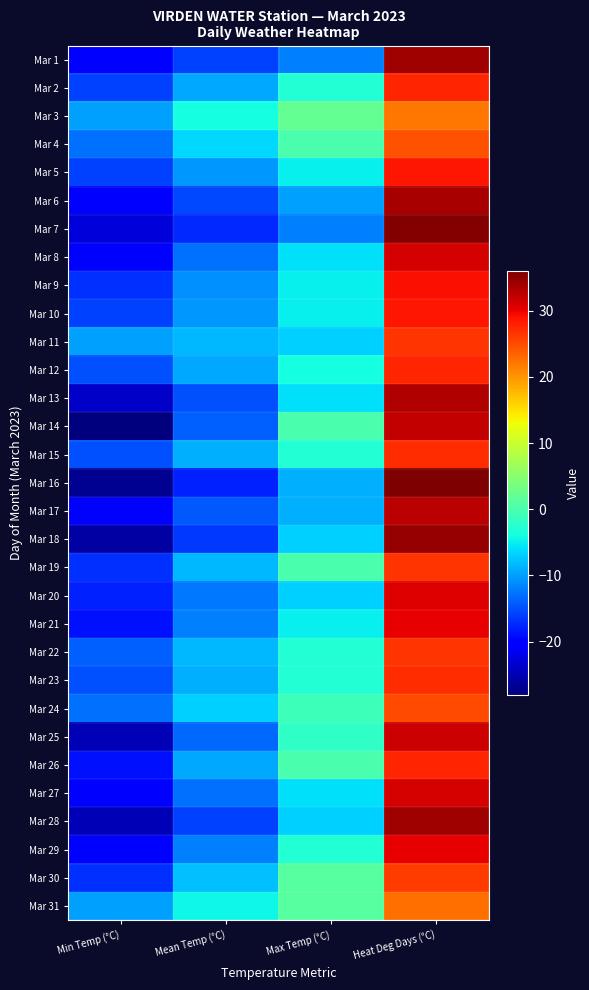

Reading left to right, what are all the values shown in this chart?

Mar 1: Min Temp (°C)=-20.0	Mean Temp (°C)=-16.0	Max Temp (°C)=-12.0	Heat Deg Days (°C)=34.0
Mar 2: Min Temp (°C)=-16.0	Mean Temp (°C)=-9.5	Max Temp (°C)=-3.0	Heat Deg Days (°C)=27.5
Mar 3: Min Temp (°C)=-10.0	Mean Temp (°C)=-4.0	Max Temp (°C)=2.0	Heat Deg Days (°C)=22.0
Mar 4: Min Temp (°C)=-13.0	Mean Temp (°C)=-6.5	Max Temp (°C)=0.0	Heat Deg Days (°C)=24.5
Mar 5: Min Temp (°C)=-16.0	Mean Temp (°C)=-10.5	Max Temp (°C)=-5.0	Heat Deg Days (°C)=28.5
Mar 6: Min Temp (°C)=-21.0	Mean Temp (°C)=-15.5	Max Temp (°C)=-10.0	Heat Deg Days (°C)=33.5
Mar 7: Min Temp (°C)=-23.0	Mean Temp (°C)=-17.5	Max Temp (°C)=-12.0	Heat Deg Days (°C)=35.5
Mar 8: Min Temp (°C)=-20.0	Mean Temp (°C)=-13.0	Max Temp (°C)=-6.0	Heat Deg Days (°C)=31.0
Mar 9: Min Temp (°C)=-17.0	Mean Temp (°C)=-11.0	Max Temp (°C)=-5.0	Heat Deg Days (°C)=29.0
Mar 10: Min Temp (°C)=-16.0	Mean Temp (°C)=-10.5	Max Temp (°C)=-5.0	Heat Deg Days (°C)=28.5
Mar 11: Min Temp (°C)=-10.0	Mean Temp (°C)=-8.5	Max Temp (°C)=-7.0	Heat Deg Days (°C)=26.5
Mar 12: Min Temp (°C)=-15.0	Mean Temp (°C)=-9.5	Max Temp (°C)=-4.0	Heat Deg Days (°C)=27.5
Mar 13: Min Temp (°C)=-24.0	Mean Temp (°C)=-15.0	Max Temp (°C)=-6.0	Heat Deg Days (°C)=33.0
Mar 14: Min Temp (°C)=-28.0	Mean Temp (°C)=-14.0	Max Temp (°C)=0.0	Heat Deg Days (°C)=32.0
Mar 15: Min Temp (°C)=-15.0	Mean Temp (°C)=-9.0	Max Temp (°C)=-3.0	Heat Deg Days (°C)=27.0
Mar 16: Min Temp (°C)=-27.0	Mean Temp (°C)=-18.0	Max Temp (°C)=-9.0	Heat Deg Days (°C)=36.0
Mar 17: Min Temp (°C)=-20.0	Mean Temp (°C)=-14.5	Max Temp (°C)=-9.0	Heat Deg Days (°C)=32.5
Mar 18: Min Temp (°C)=-26.0	Mean Temp (°C)=-16.5	Max Temp (°C)=-7.0	Heat Deg Days (°C)=34.5
Mar 19: Min Temp (°C)=-17.0	Mean Temp (°C)=-8.5	Max Temp (°C)=0.0	Heat Deg Days (°C)=26.5
Mar 20: Min Temp (°C)=-18.0	Mean Temp (°C)=-12.5	Max Temp (°C)=-7.0	Heat Deg Days (°C)=30.5
Mar 21: Min Temp (°C)=-19.0	Mean Temp (°C)=-12.0	Max Temp (°C)=-5.0	Heat Deg Days (°C)=30.0
Mar 22: Min Temp (°C)=-14.0	Mean Temp (°C)=-8.5	Max Temp (°C)=-3.0	Heat Deg Days (°C)=26.5
Mar 23: Min Temp (°C)=-15.0	Mean Temp (°C)=-9.0	Max Temp (°C)=-3.0	Heat Deg Days (°C)=27.0
Mar 24: Min Temp (°C)=-13.0	Mean Temp (°C)=-7.0	Max Temp (°C)=-1.0	Heat Deg Days (°C)=25.0
Mar 25: Min Temp (°C)=-25.0	Mean Temp (°C)=-13.5	Max Temp (°C)=-2.0	Heat Deg Days (°C)=31.5
Mar 26: Min Temp (°C)=-19.0	Mean Temp (°C)=-9.5	Max Temp (°C)=0.0	Heat Deg Days (°C)=27.5
Mar 27: Min Temp (°C)=-20.0	Mean Temp (°C)=-13.0	Max Temp (°C)=-6.0	Heat Deg Days (°C)=31.0
Mar 28: Min Temp (°C)=-25.0	Mean Temp (°C)=-16.0	Max Temp (°C)=-7.0	Heat Deg Days (°C)=34.0
Mar 29: Min Temp (°C)=-21.0	Mean Temp (°C)=-12.0	Max Temp (°C)=-3.0	Heat Deg Days (°C)=30.0
Mar 30: Min Temp (°C)=-17.0	Mean Temp (°C)=-8.0	Max Temp (°C)=1.0	Heat Deg Days (°C)=26.0
Mar 31: Min Temp (°C)=-10.0	Mean Temp (°C)=-4.5	Max Temp (°C)=1.0	Heat Deg Days (°C)=22.5